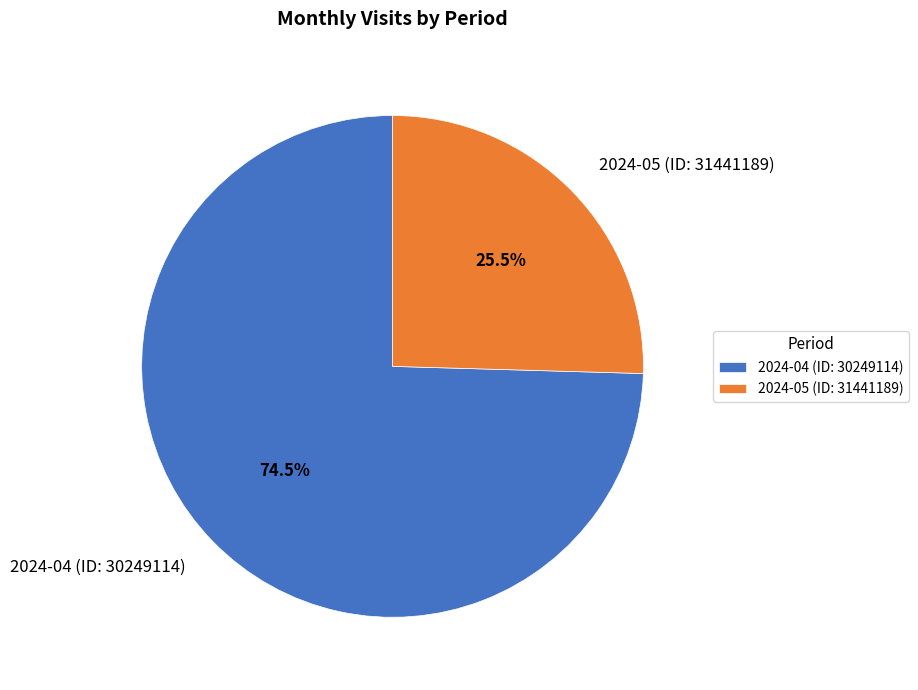

Approximately how many times larger is the value at 2024-05 (ID: 31441189) compared to 2024-04 (ID: 30249114)?

0.3